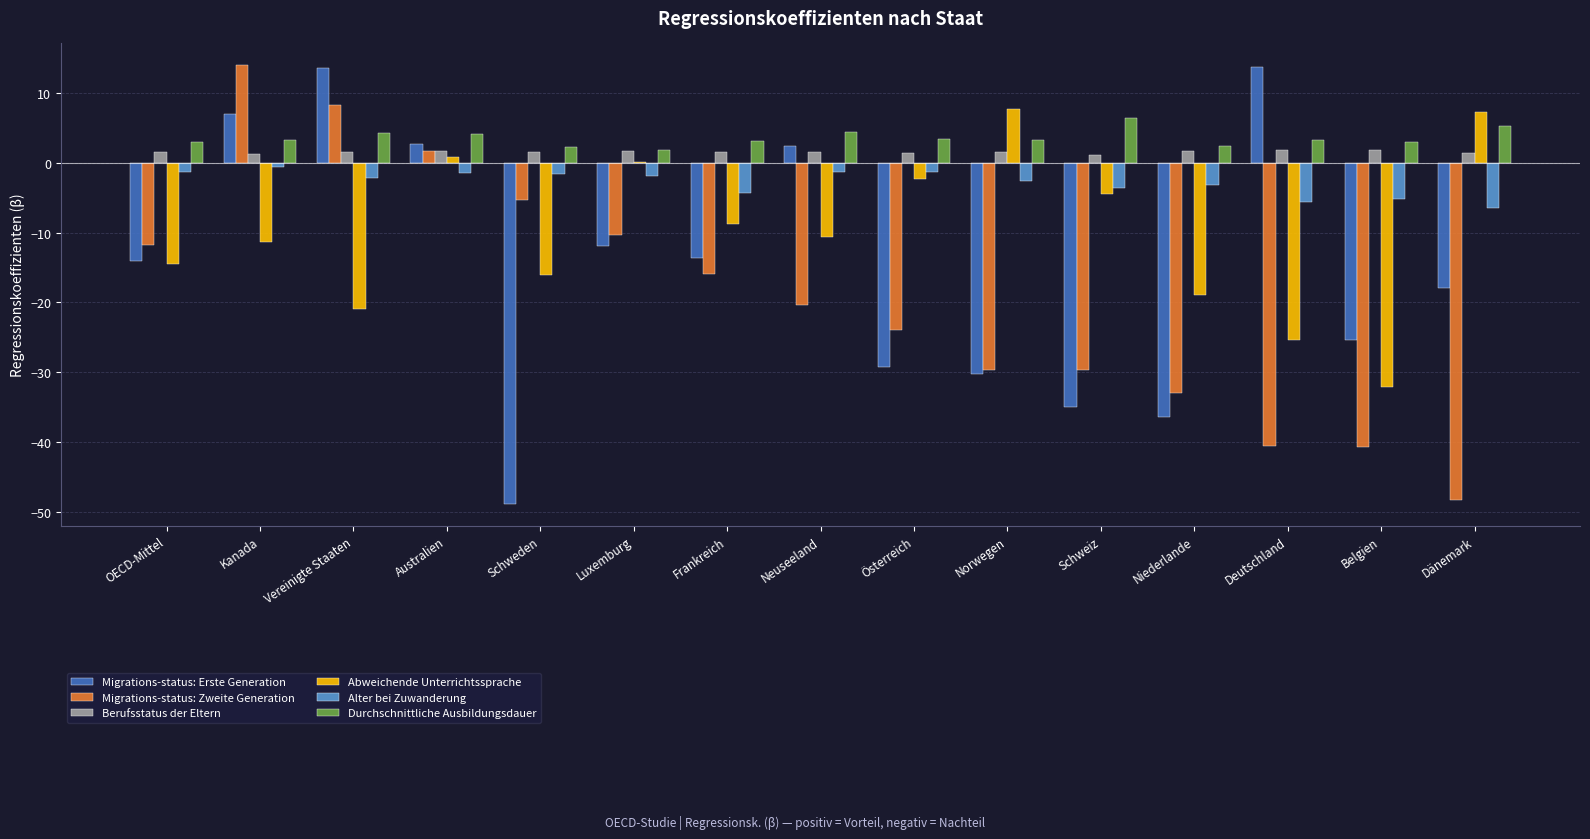

At which category is the sum across all series the highest?

Kanada